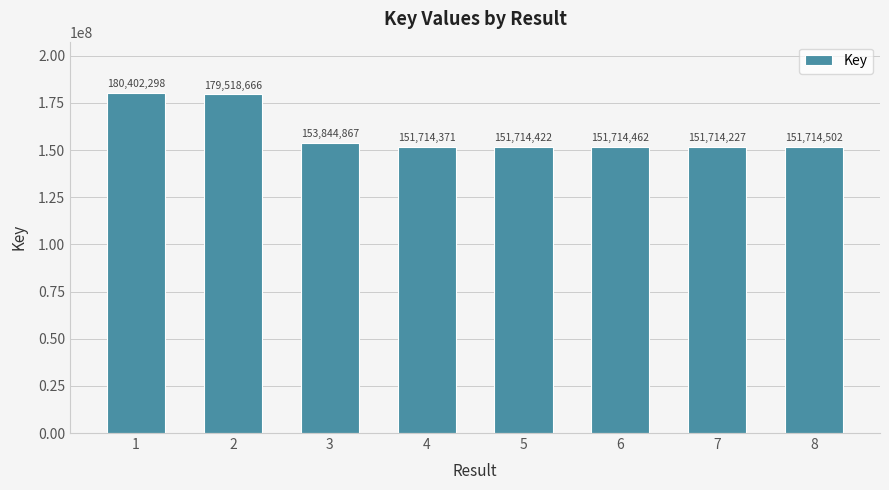

Where is the data nearest to the value 166058262?

3